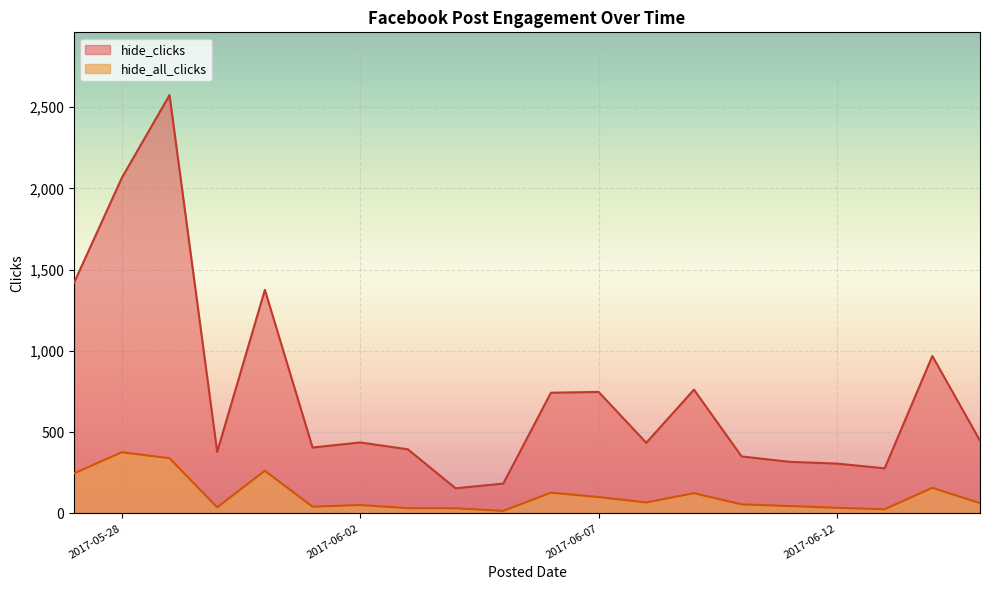

Where is the first local maximum for hide_all_clicks?

2017-05-28